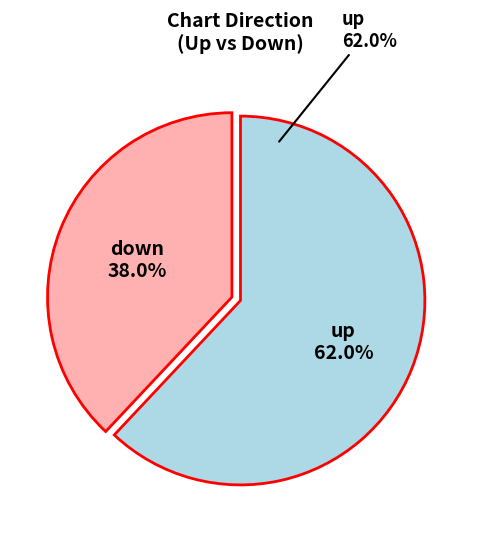

Which slice is the largest?

up